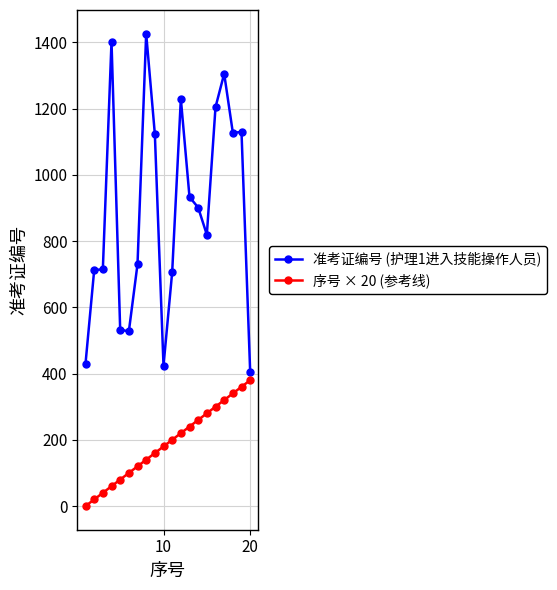

What is the greatest value displayed?

1426